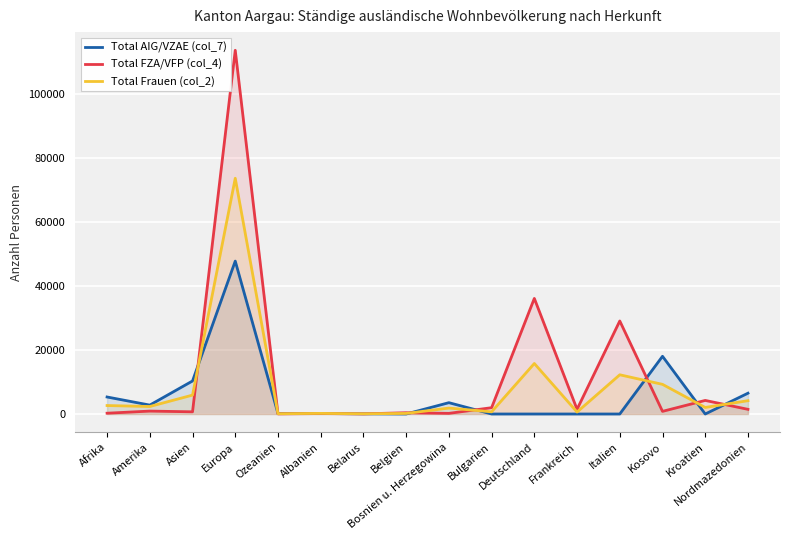

What position from the right is Nordmazedonien?

1